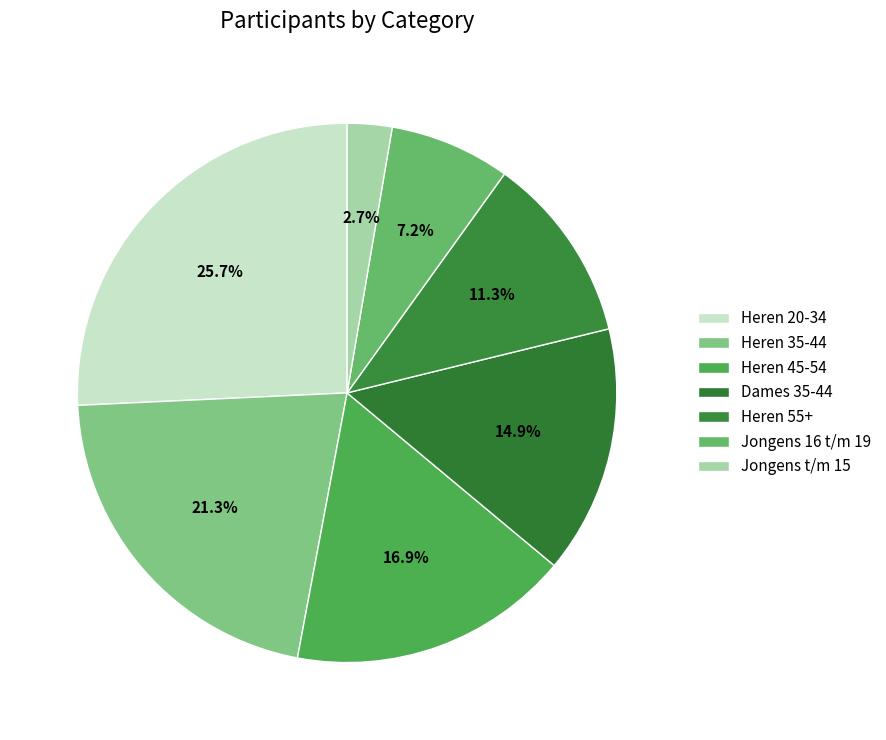

How many slices are in this pie chart?

7